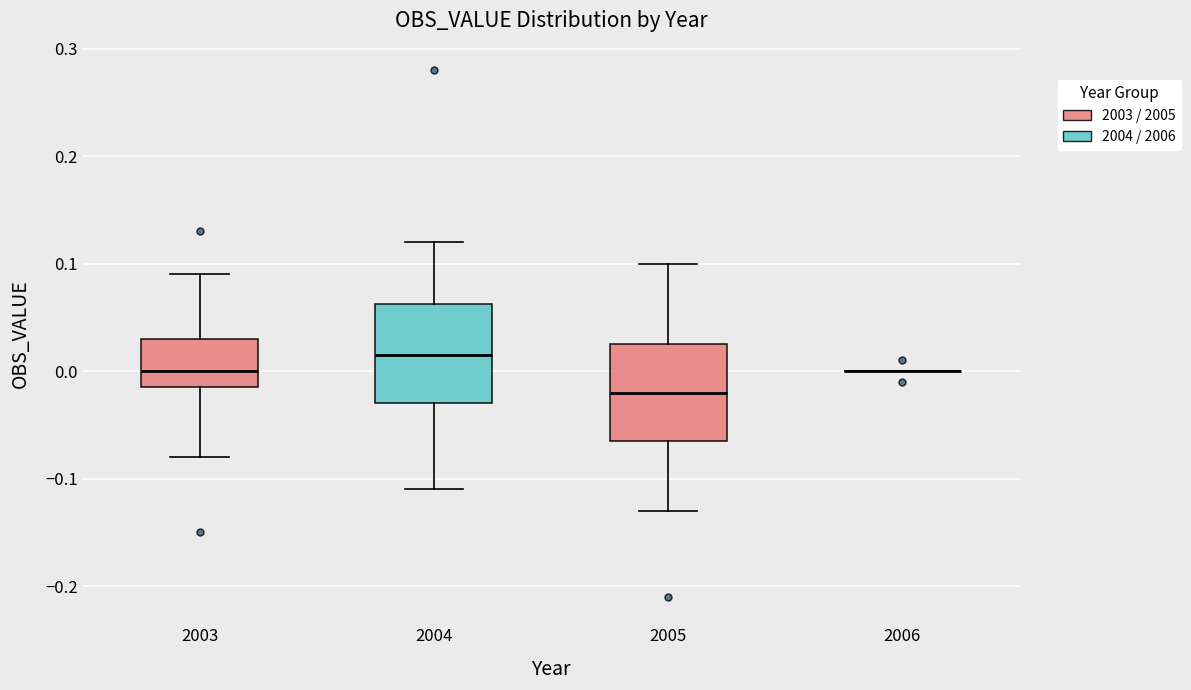

Reading left to right, read every box against the y-axis: the position of its median line, the range the box covers, and the ends of its whiskers. The values are not printed on the chart, so give them approximately, as read against the axis.

2003: median 0.00, box -0.01 to 0.03, whiskers -0.08 to 0.09
2004: median 0.02, box -0.03 to 0.06, whiskers -0.11 to 0.12
2005: median -0.02, box -0.06 to 0.03, whiskers -0.13 to 0.10
2006: box collapsed to a line at 0.00, whiskers 0.00 to 0.00